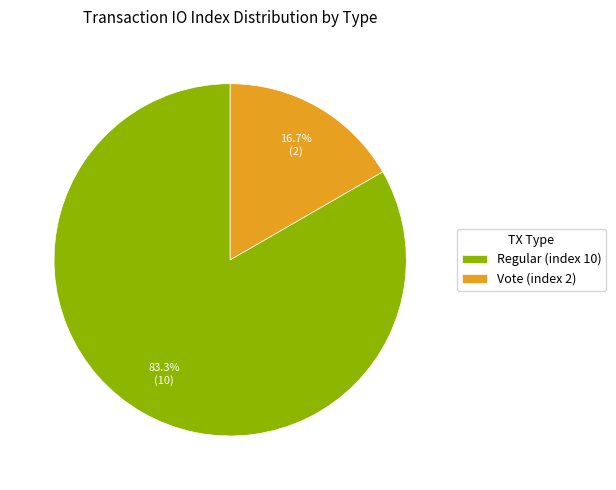

How many segments does this pie chart have?

2